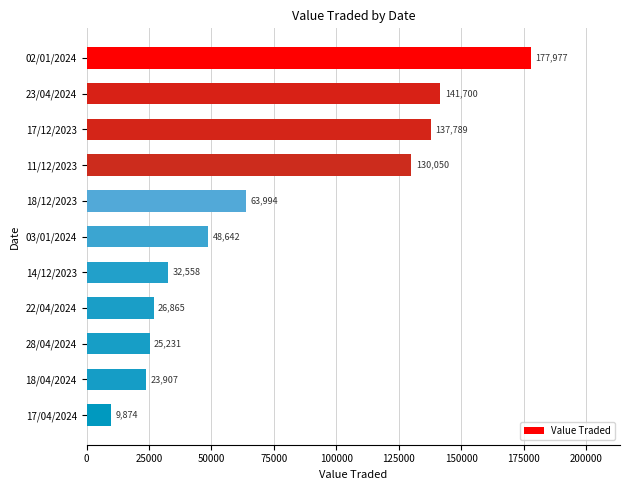

What is the average value?

74417